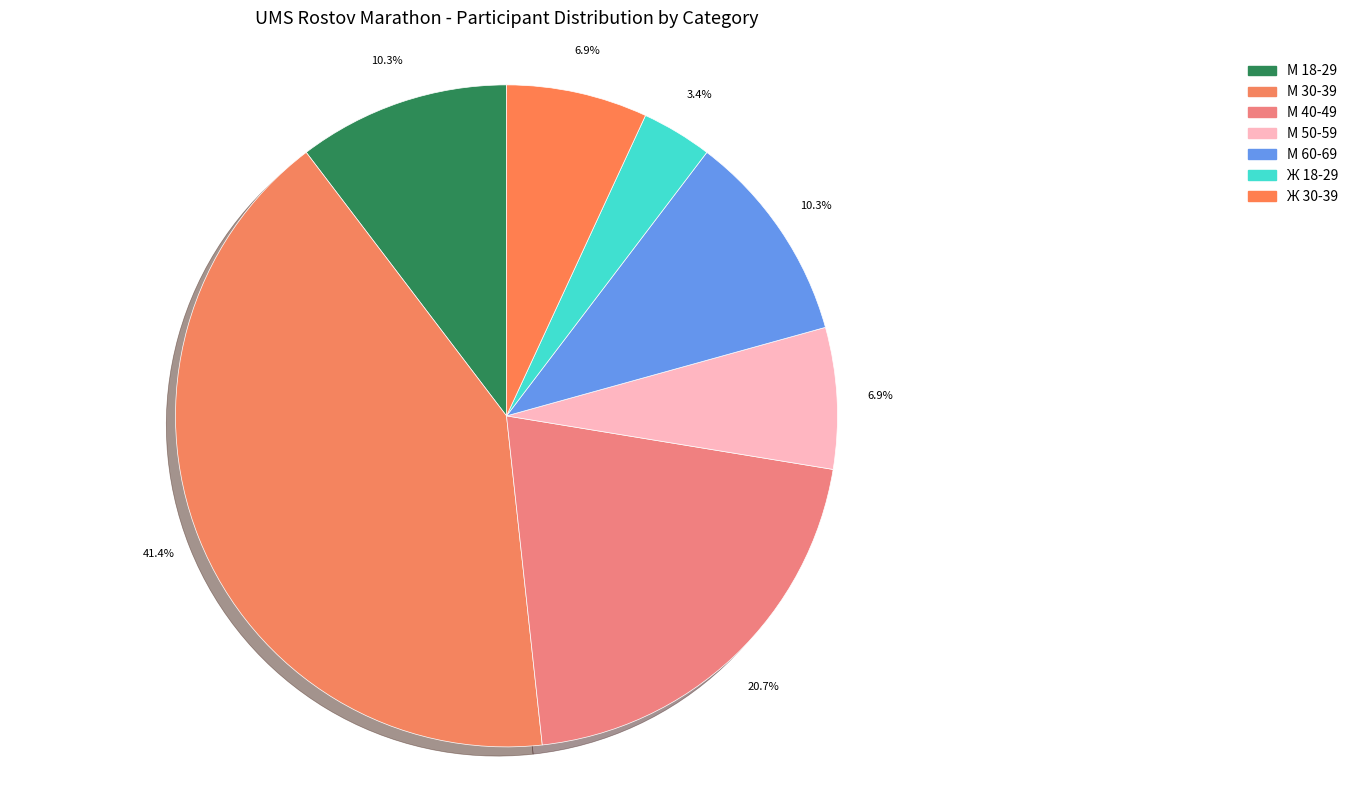

What is the change in value from М 18-29 to М 30-39?

+9